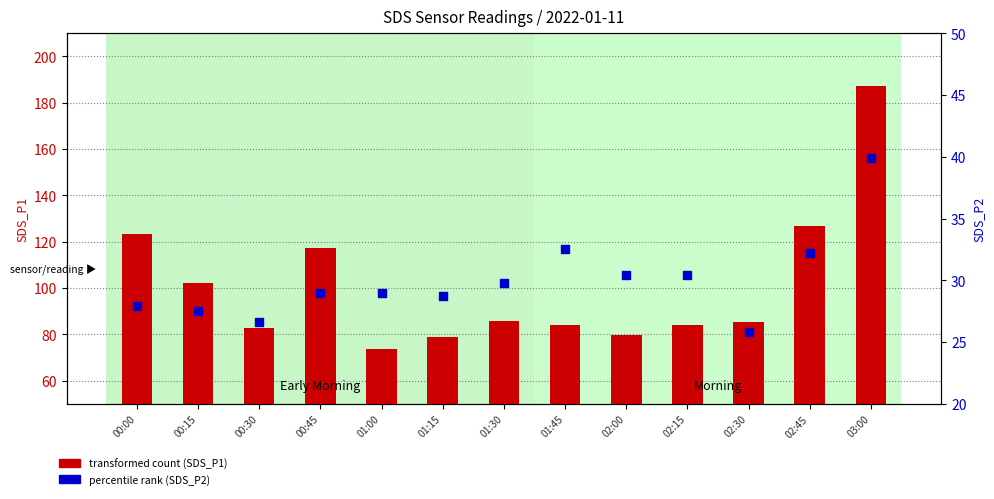

Which series reaches the maximum Y coordinate?

transformed count (SDS_P1)